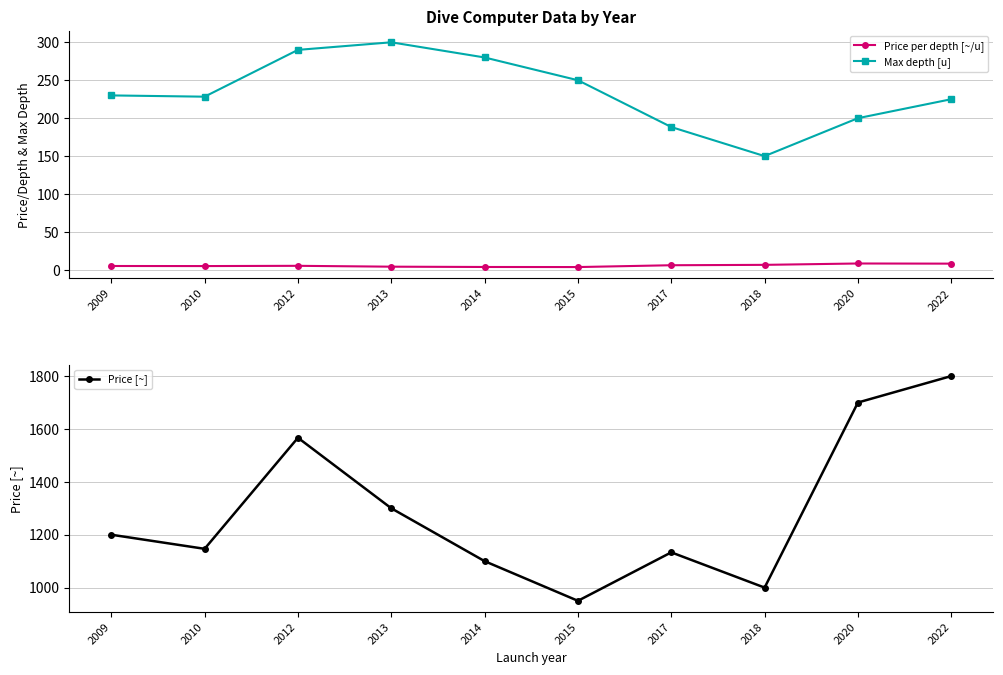

True or false: Price [~] has more than 0 interior local peaks.

True